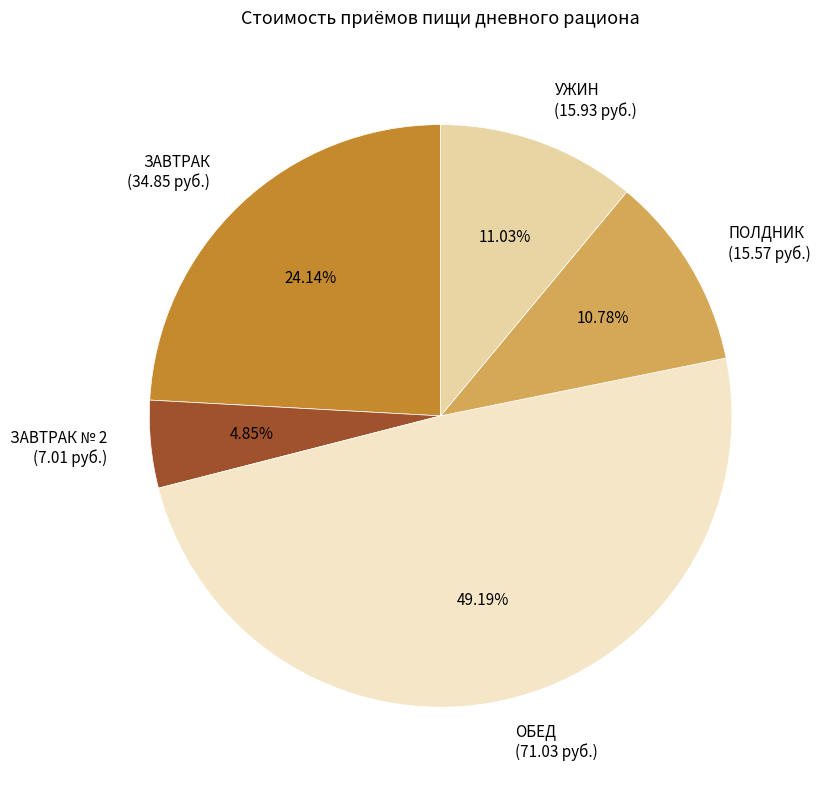

Is the sum of УЖИН (15.93 руб.) and ОБЕД (71.03 руб.) greater than half?

Yes